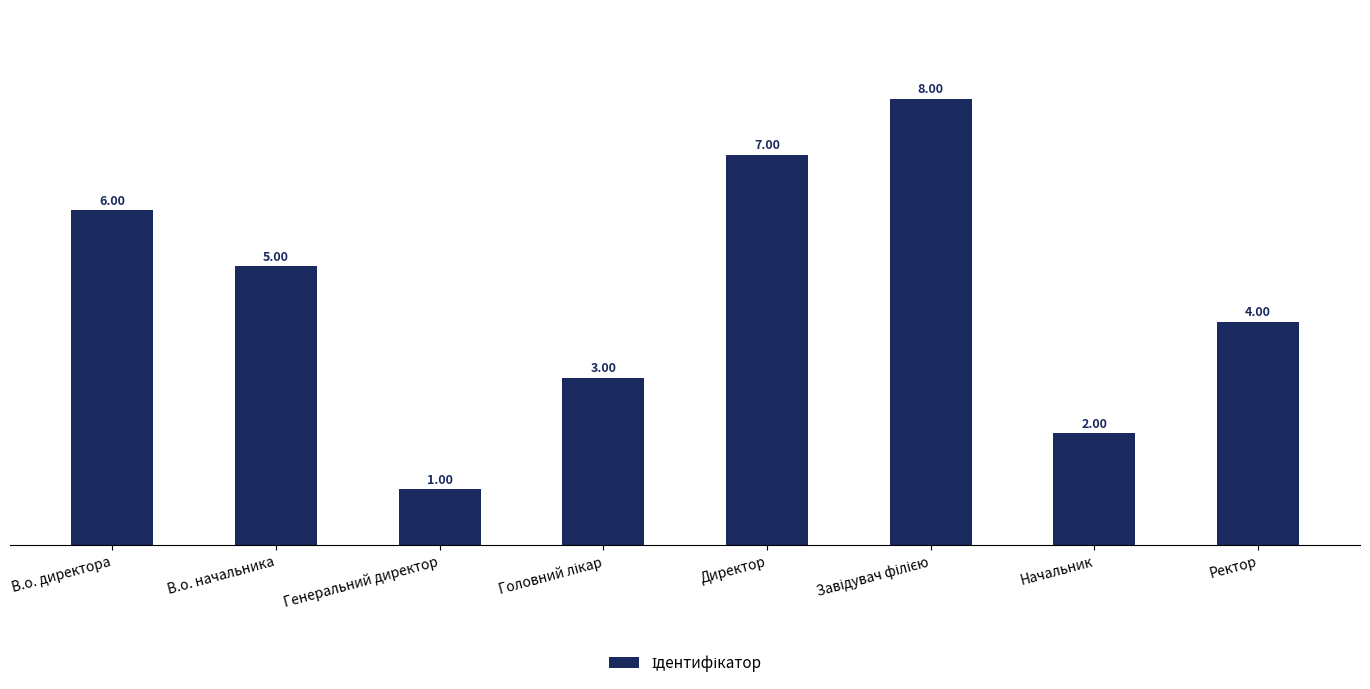

What position from the left is Генеральний директор?

3